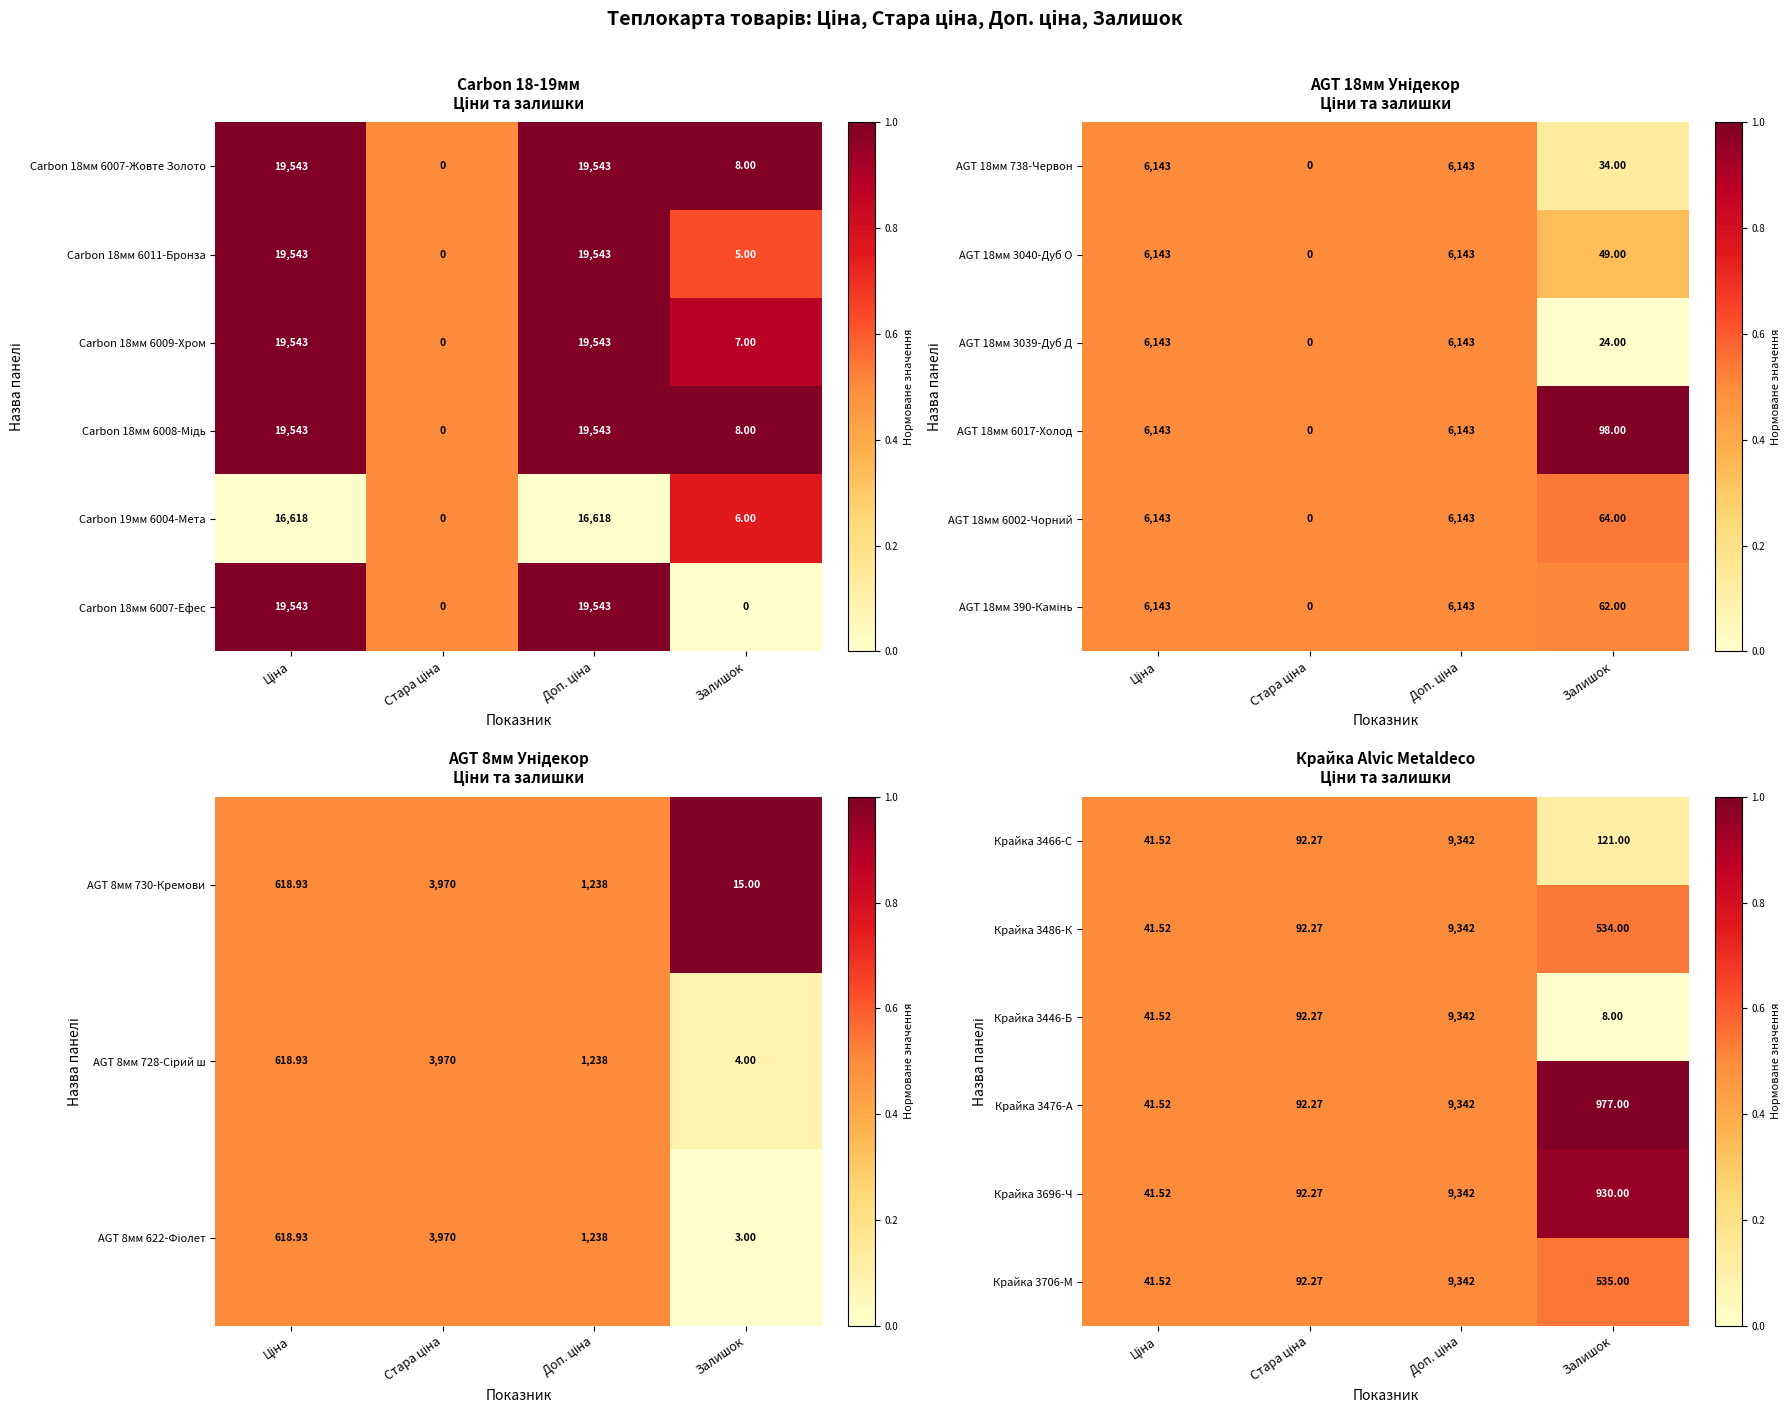

At which label is Крайка 3486-К closest to 4691?

Залишок